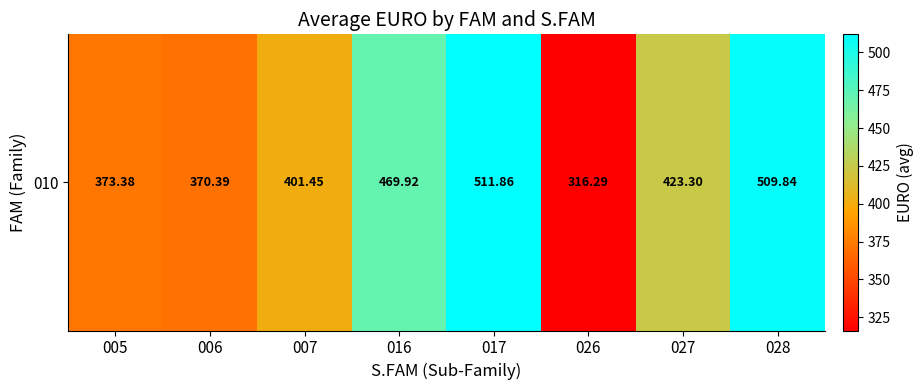

How many distinct data groups are displayed?

1